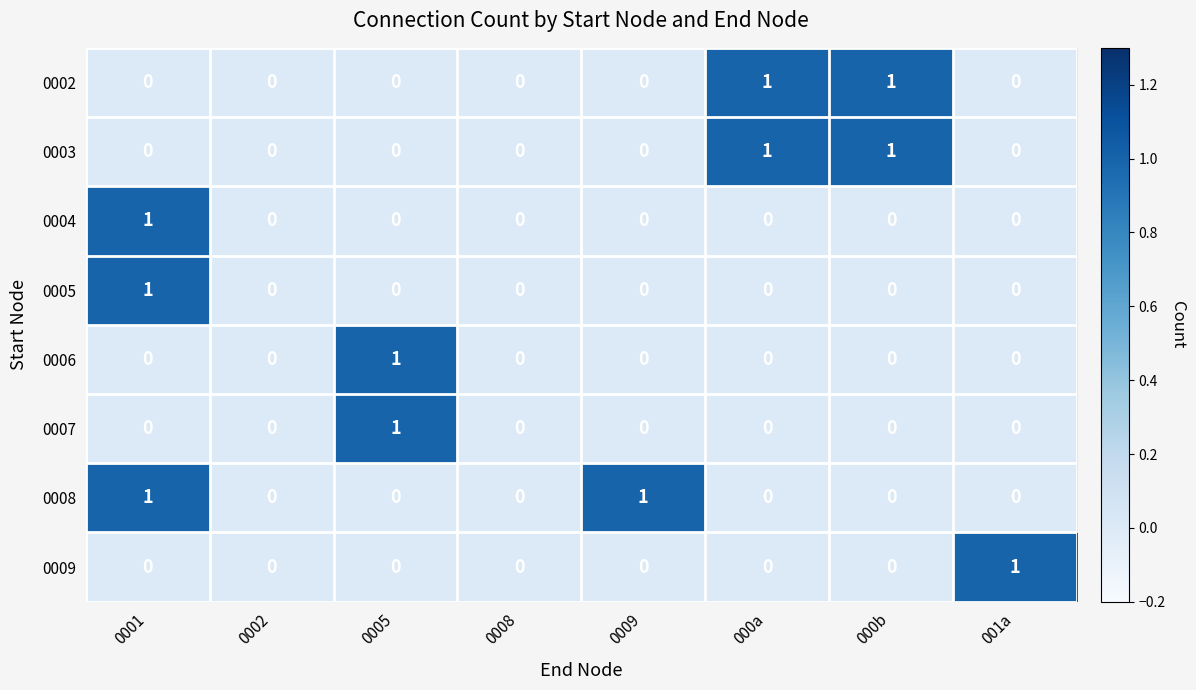

The 0008 series shows 1 at 000b. True or false?

False